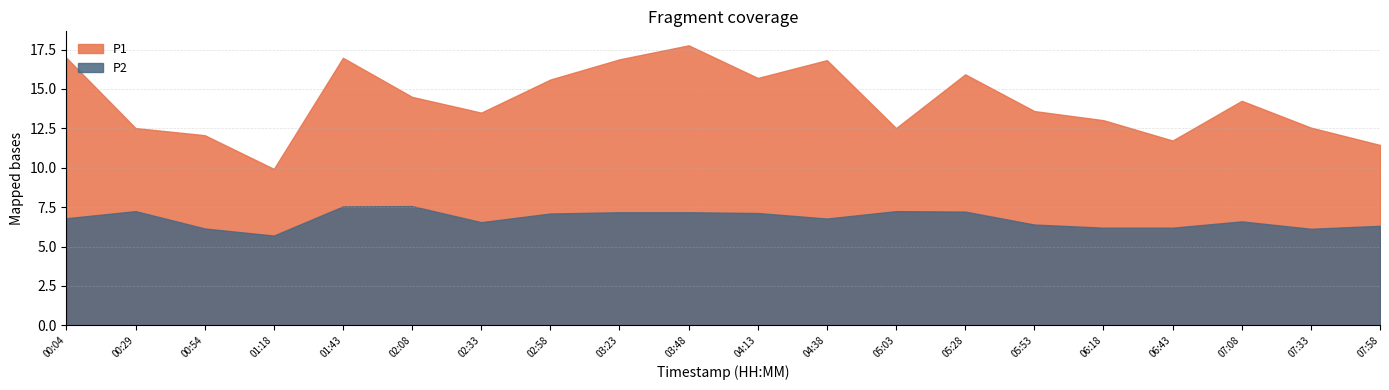

List the labels in order of P2 value, smallest first.

01:18, 07:33, 00:54, 06:18, 06:43, 07:58, 05:53, 02:33, 07:08, 04:38, 00:04, 02:58, 04:13, 03:23, 03:48, 05:28, 00:29, 05:03, 01:43, 02:08